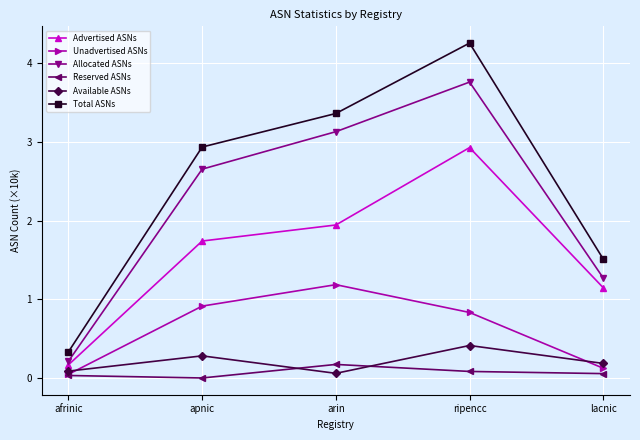

Where is the first local maximum for Advertised ASNs?

ripencc